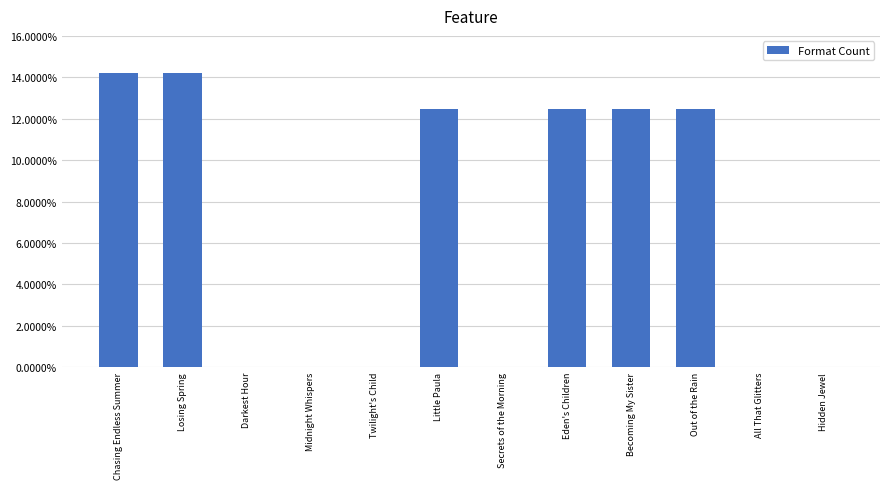

Which has a higher value, Losing Spring or Hidden Jewel?

Losing Spring